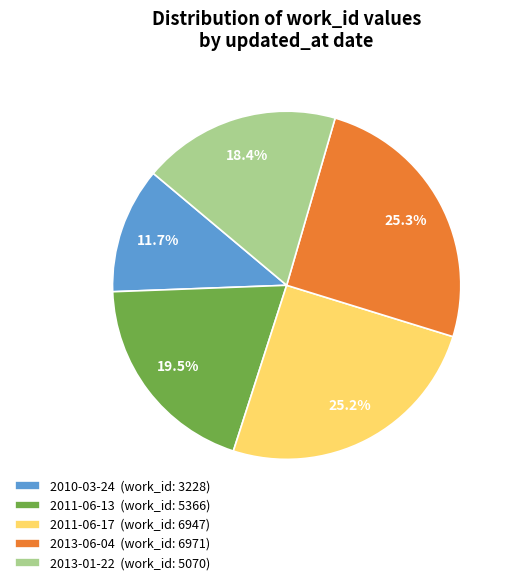

Is 2013-06-04 (work_id: 6971) the majority of the pie?

No